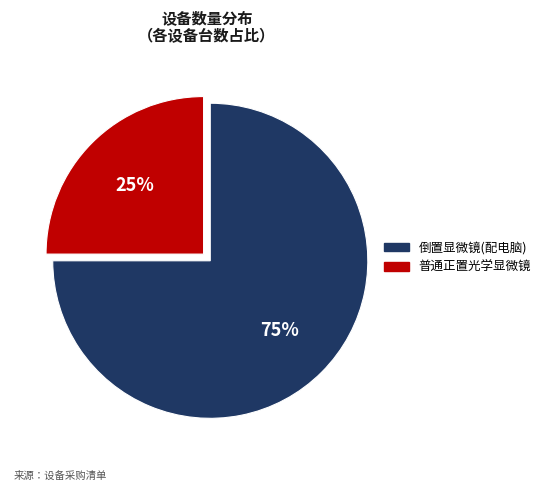

Rank the categories by value from highest to lowest.

倒置显微镜(配电脑), 普通正置光学显微镜